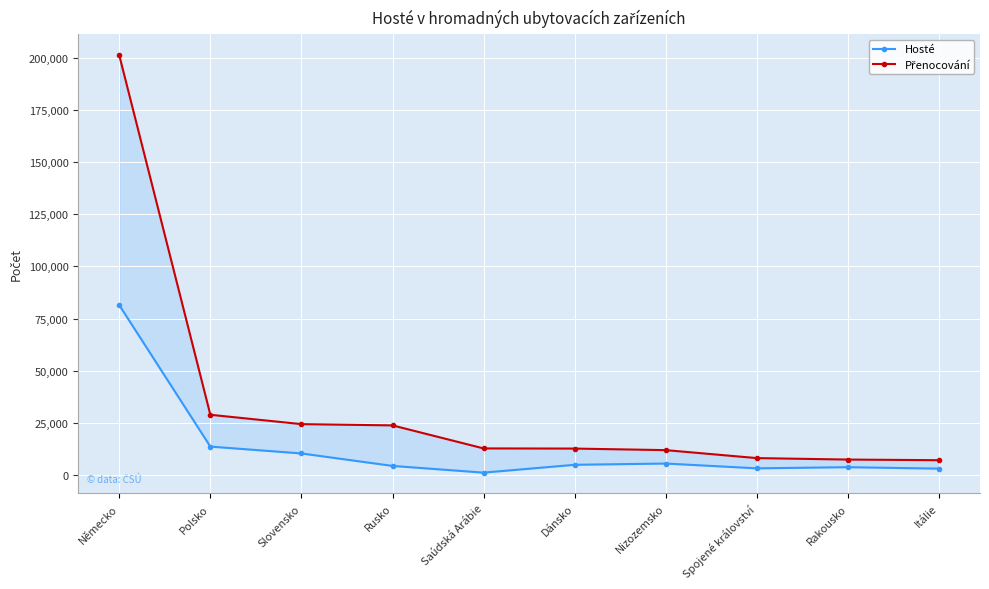

Is it true that Hosté equals 1753 at Rakousko?

False